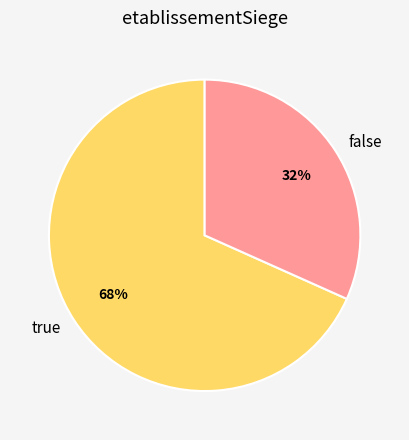

To the nearest percent, what is the average slice percentage?

50%